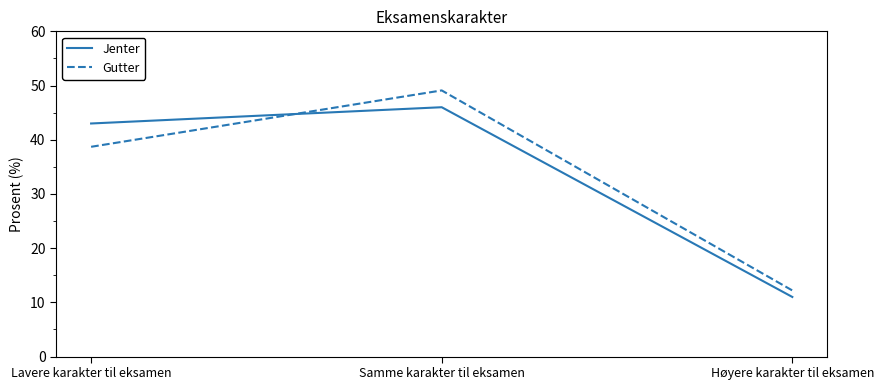

At Lavere karakter til eksamen, list the series in order from largest to smallest.

Jenter, Gutter